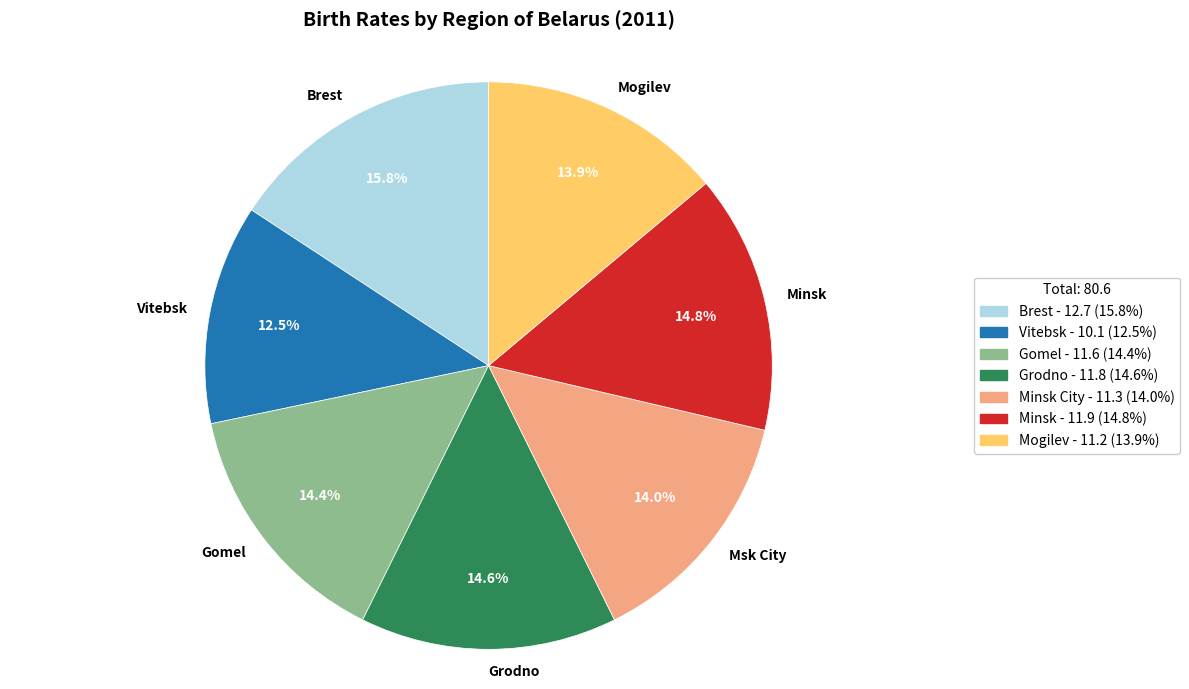

Which slice is the smallest?

Vitebsk